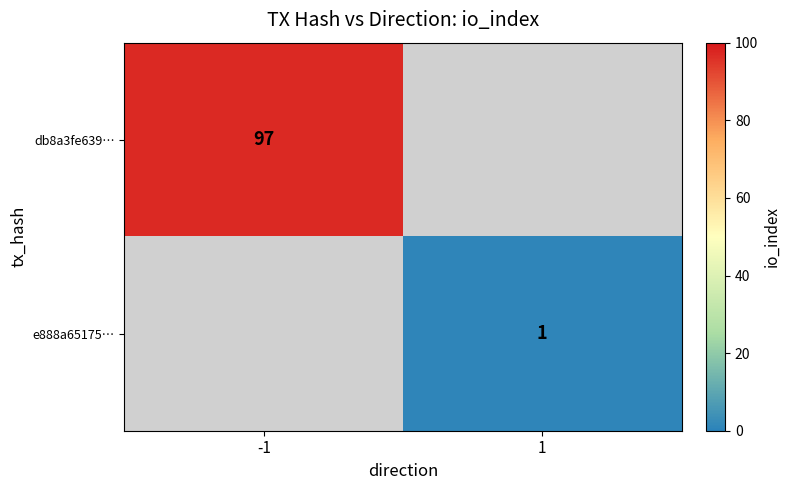

Between 1 and -1, which is larger?

-1